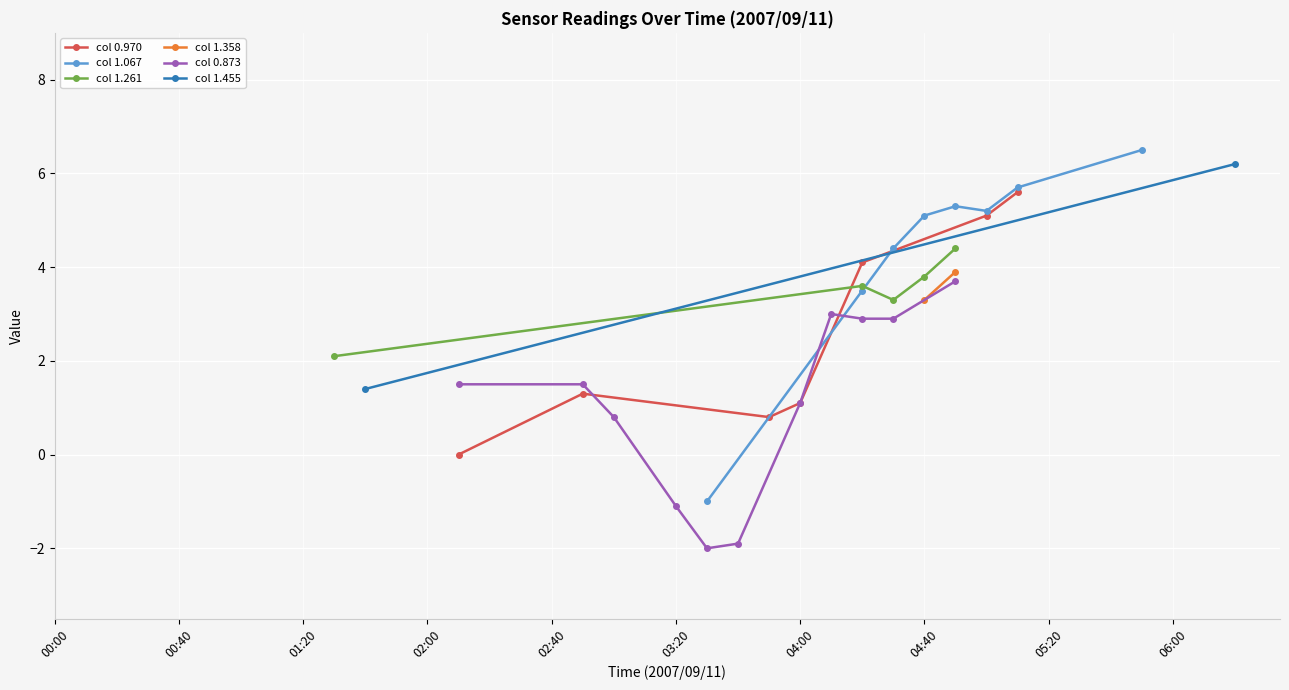

True or false: col 0.970 has more than 2 interior local peaks.

False